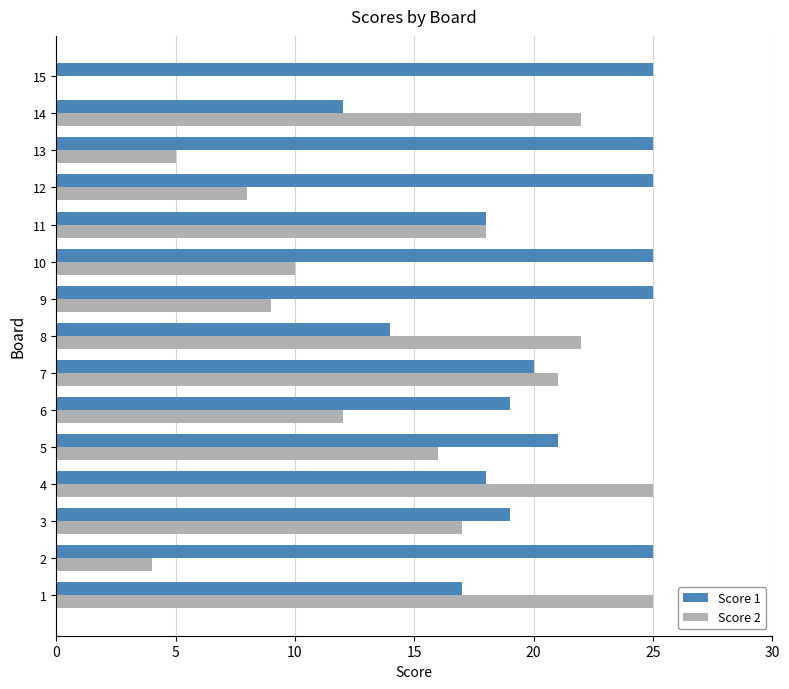

Between 2 and 14, which series saw the biggest shift?

Score 2